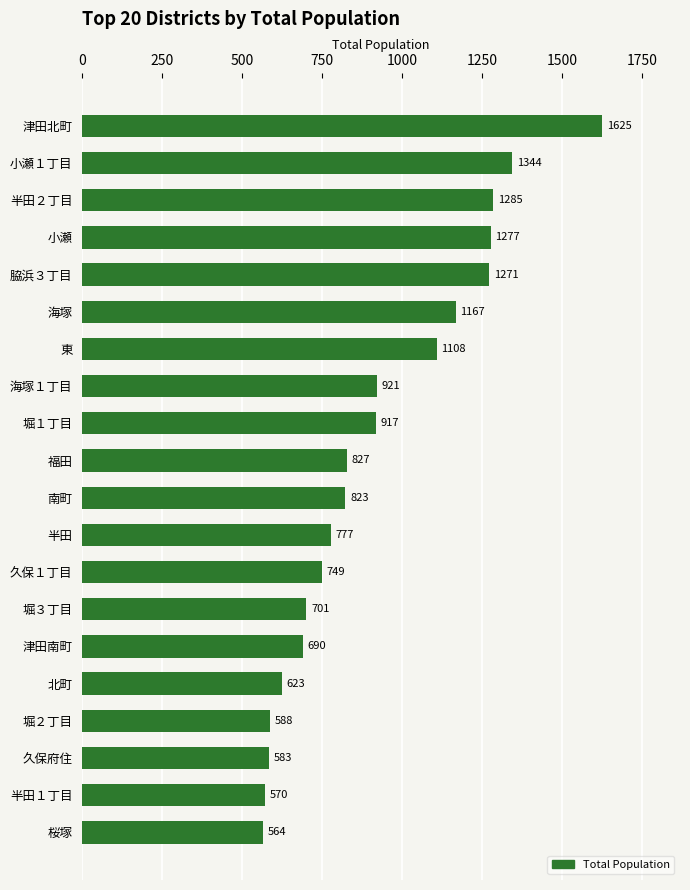

What position from the bottom is 半田?

9